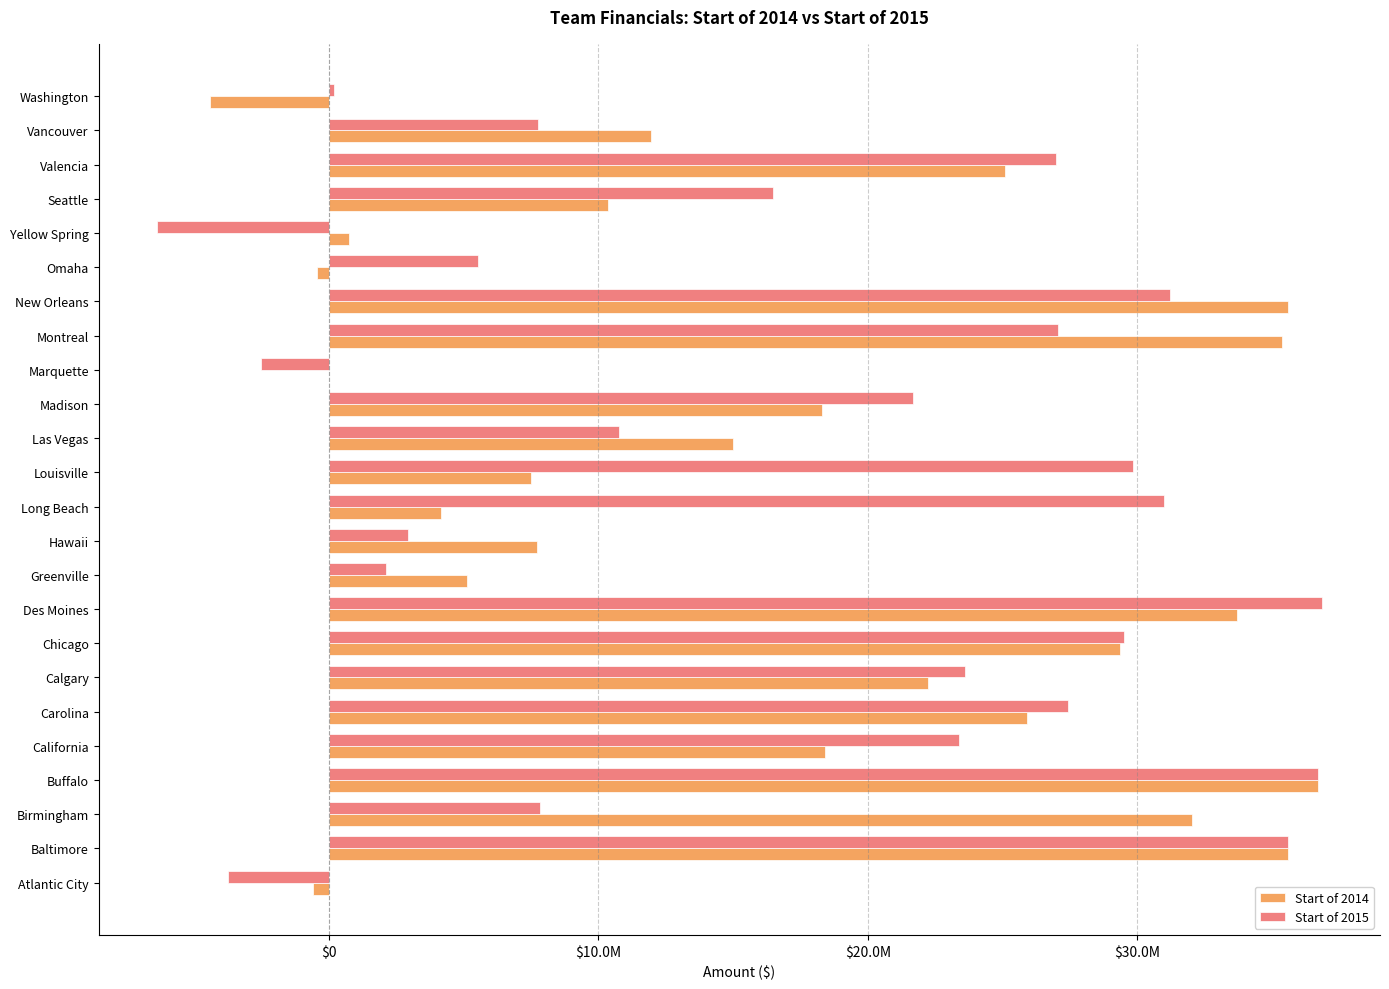

What are all the series names shown in the legend?

Start of 2014, Start of 2015